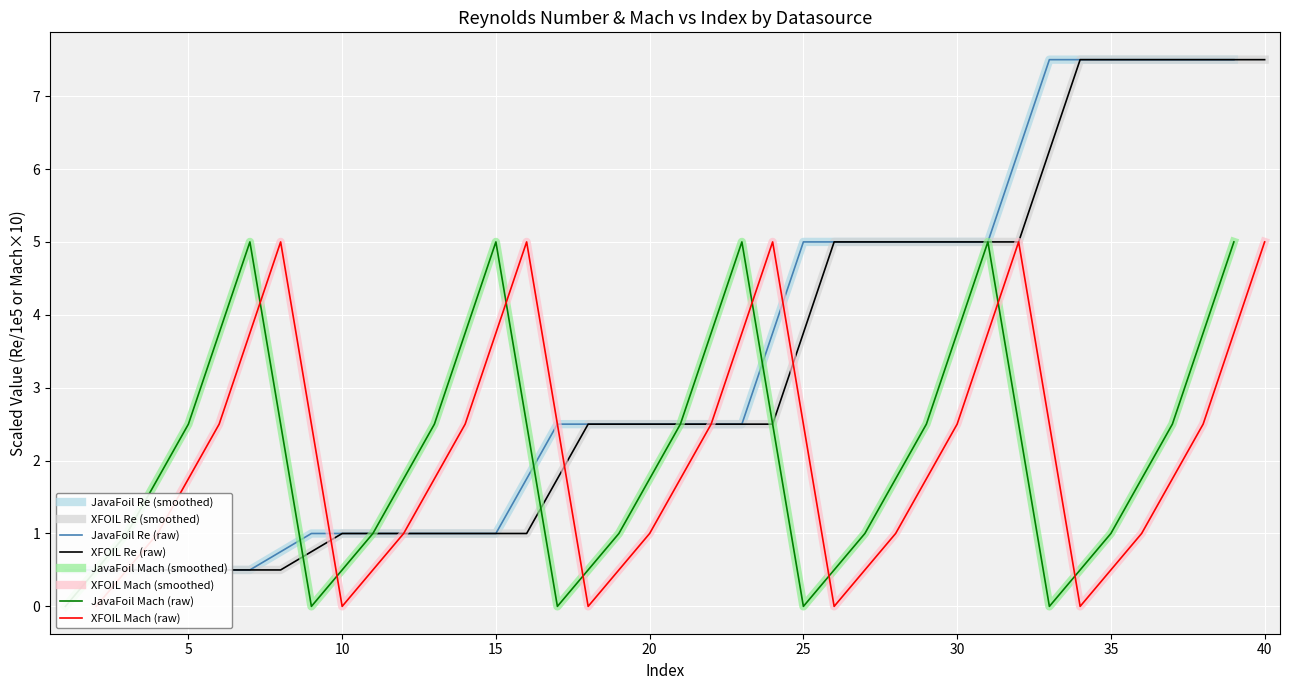

Which series ends up on top after the final intersection of JavaFoil Re and JavaFoil Mach?

JavaFoil Re